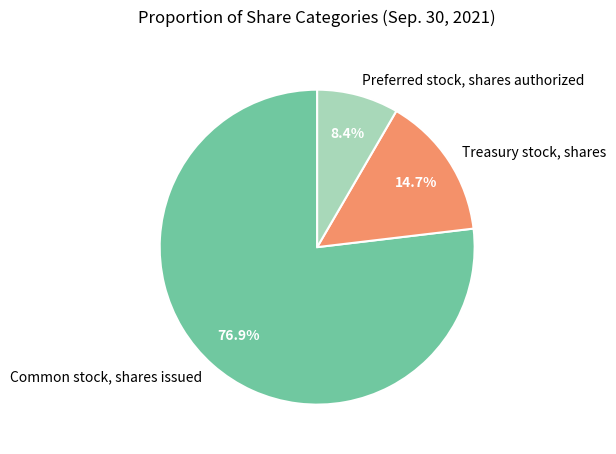

The Treasury stock, shares slice represents 2% of the pie. True or false?

False